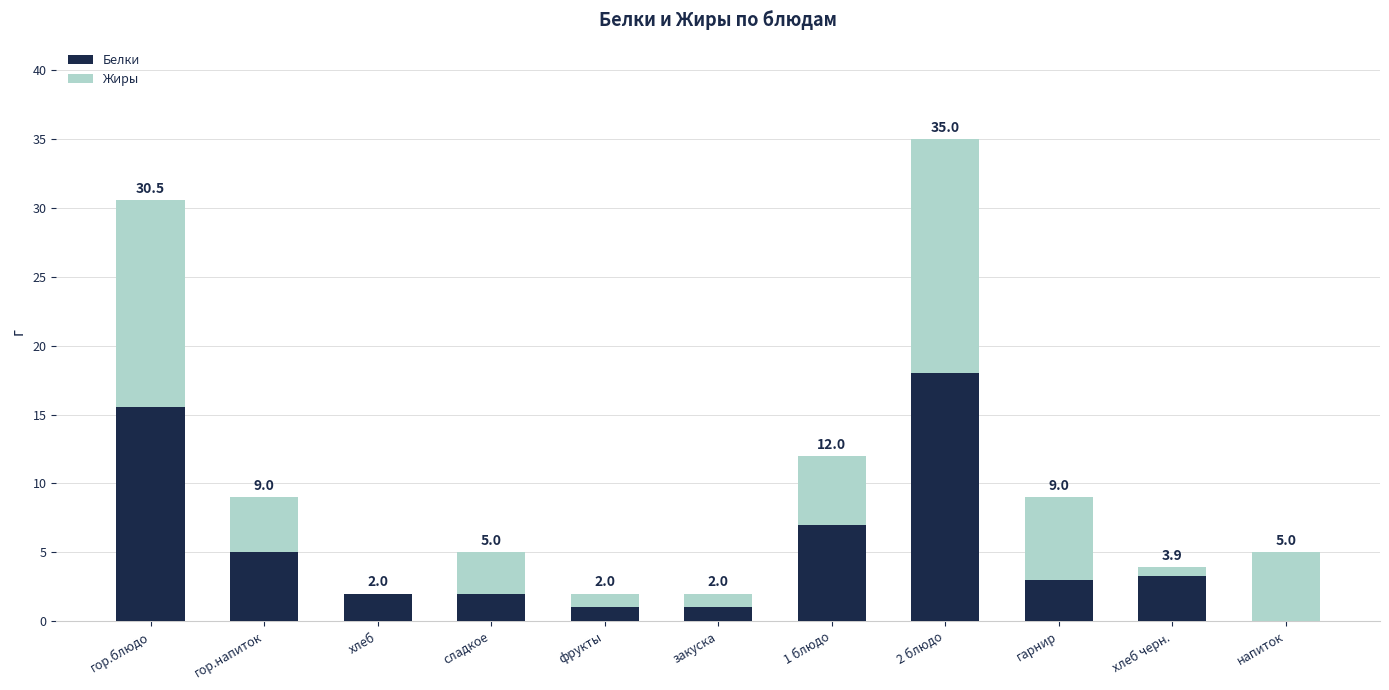

What is the difference between the Белки values at гор.блюдо and гарнир?

12.5